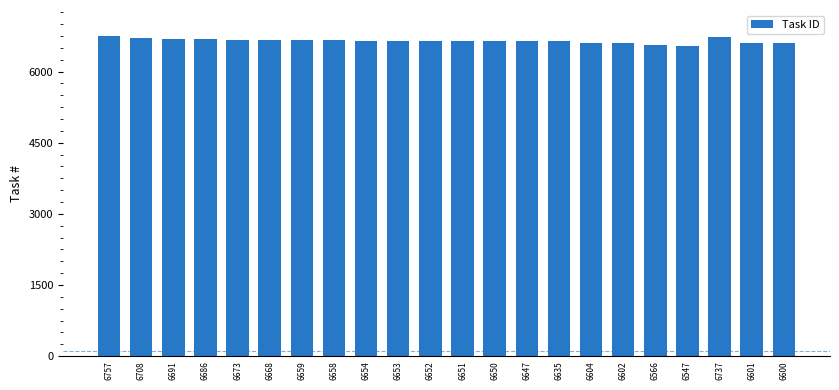

Is it true that the value at 6708 is 1607?

False